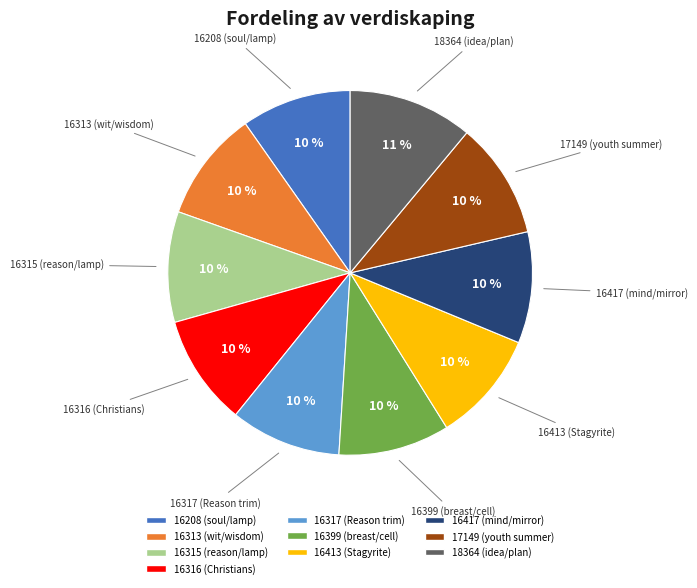

Does any single category account for the majority?

No